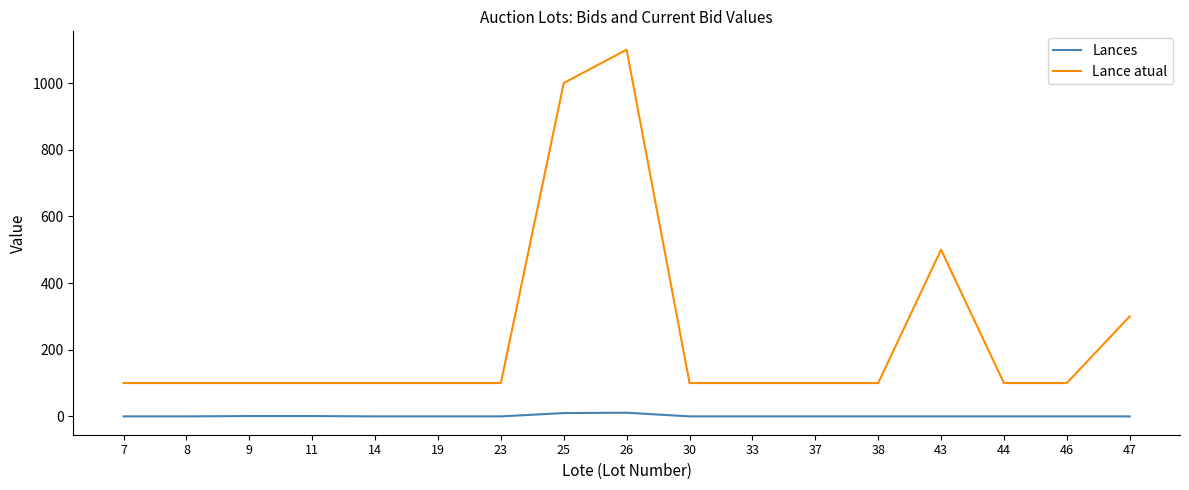

Rank the series by their maximum value, from highest to lowest.

Lance atual, Lances